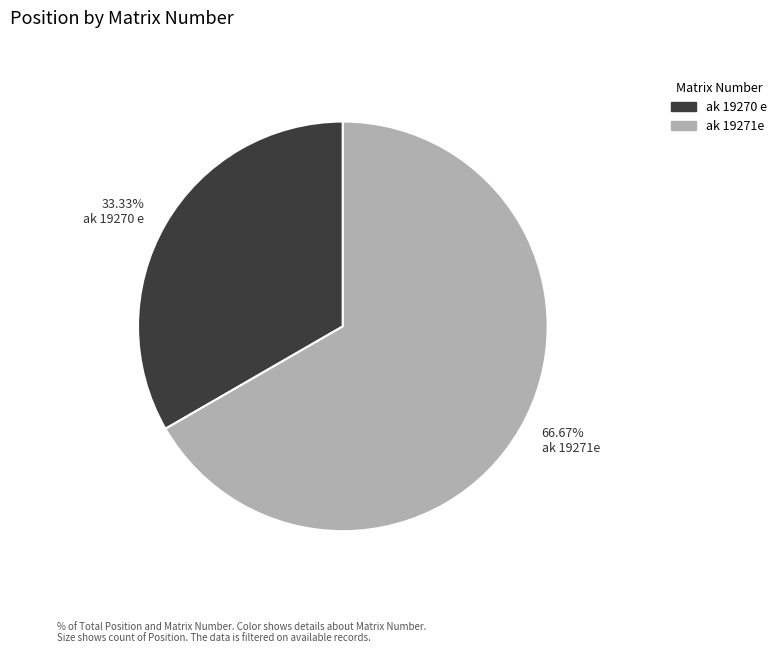

How many slices are in this pie chart?

2